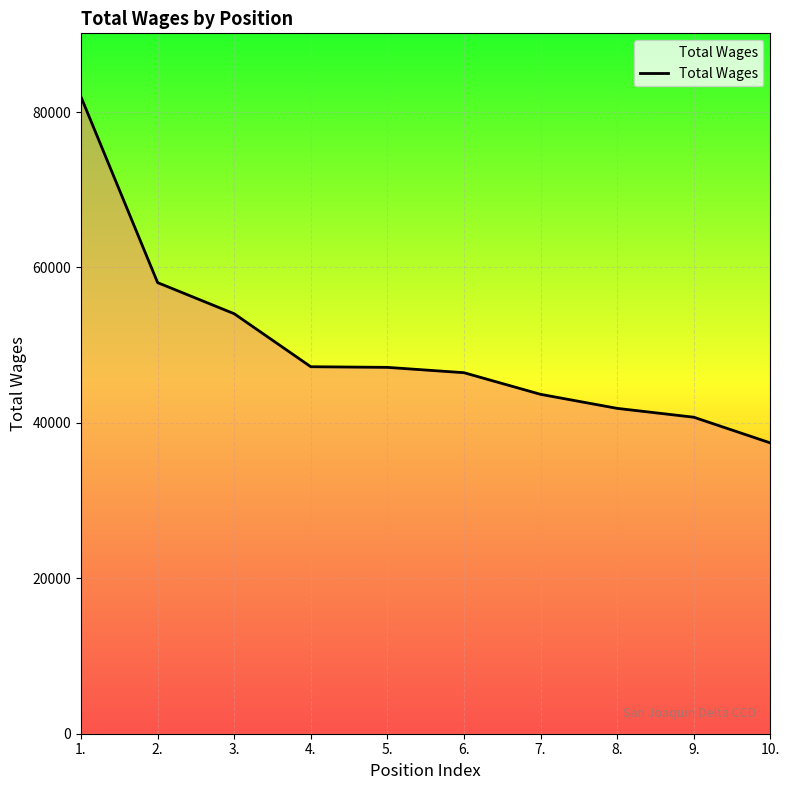

What is the ratio of the value at 8. to the value at 3.?

0.8